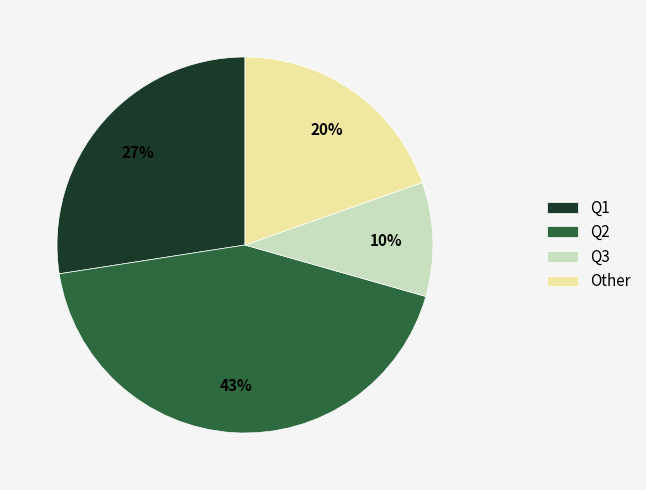

Is it true that Q2 is 43% of the pie?

True